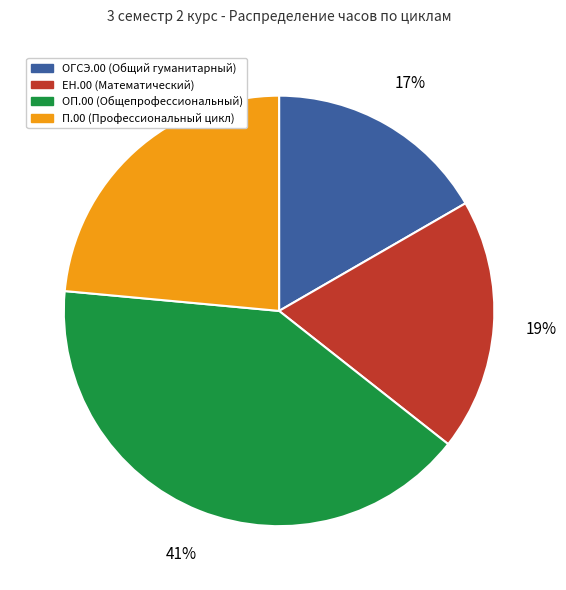

To the nearest percent, what percentage of the pie is ОГСЭ.00 (Общий гуманитарный)?

17%